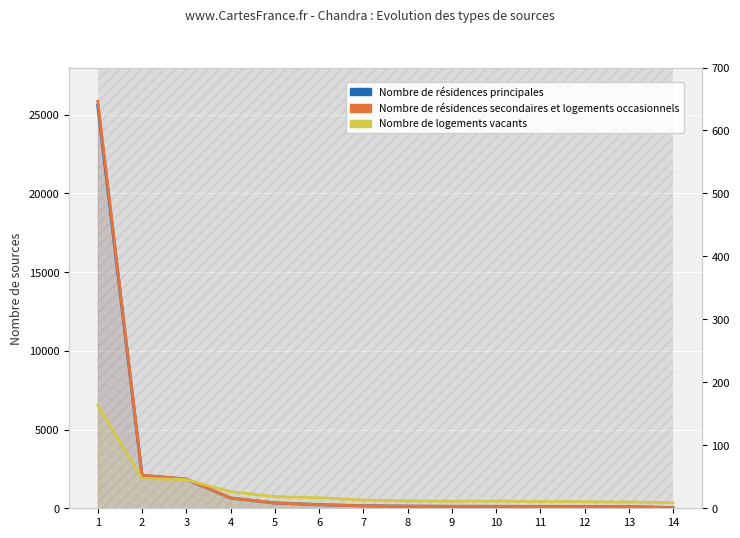

Which category has the highest value across all series?

1